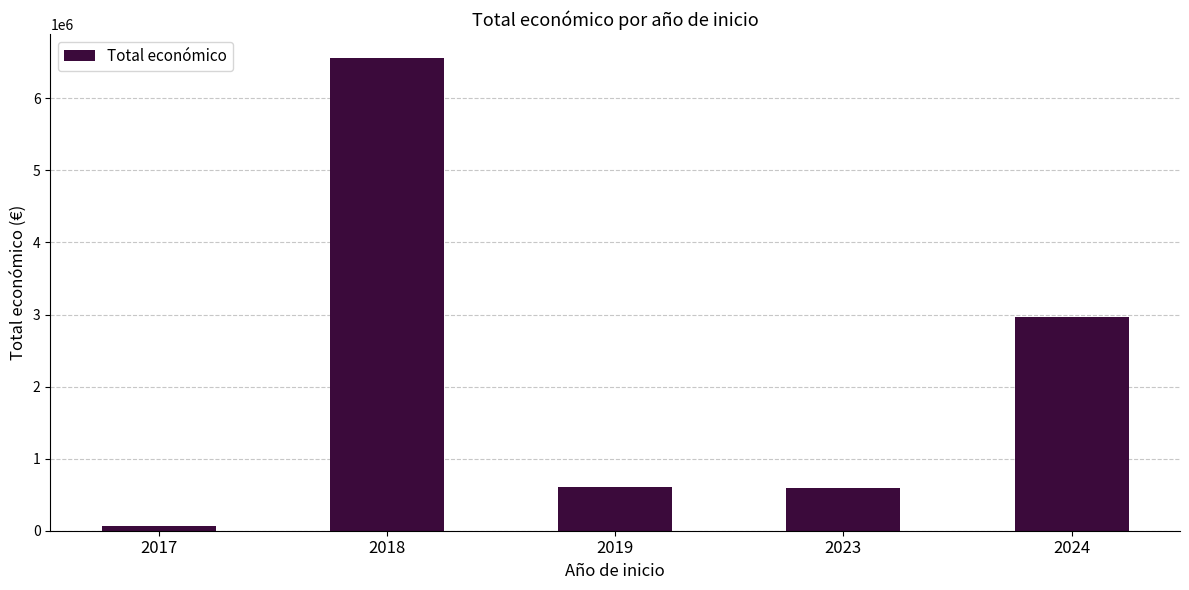

Is it true that the value at 2023 is 303312?

False